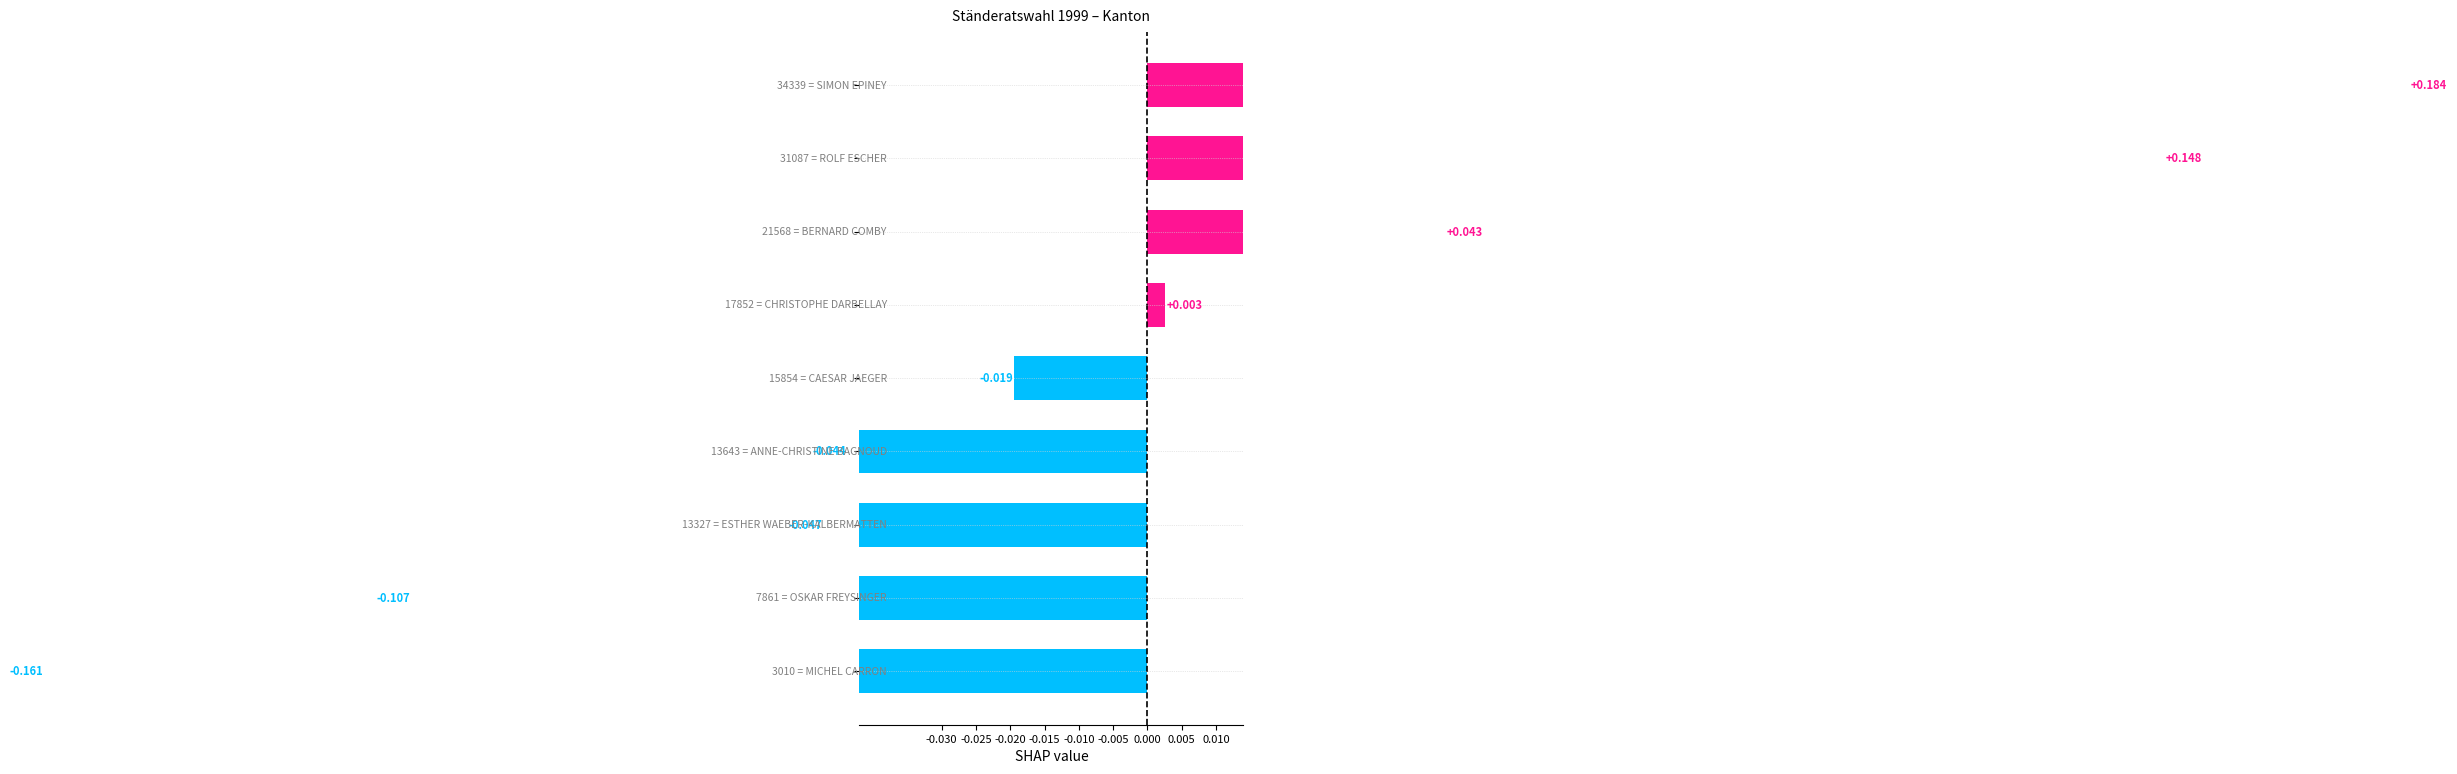

What is the difference between the second highest and minimum values?

0.3